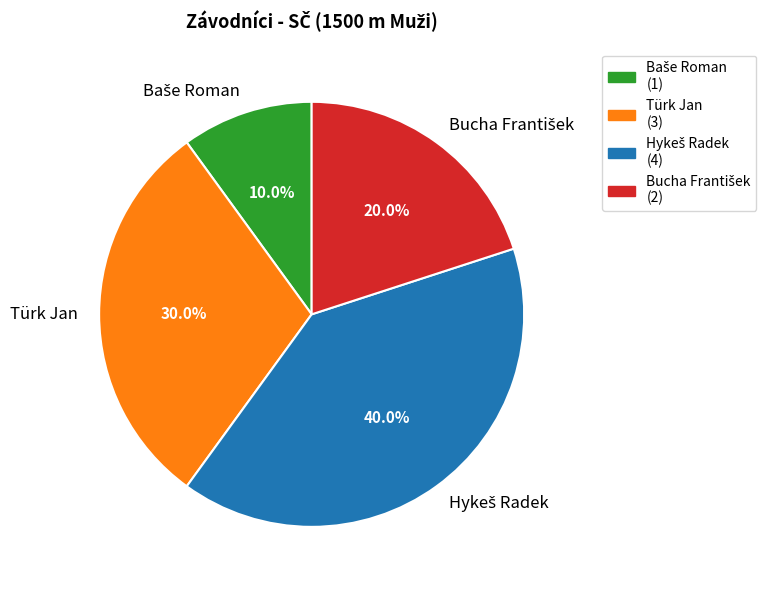

Is Türk Jan the majority of the pie?

No